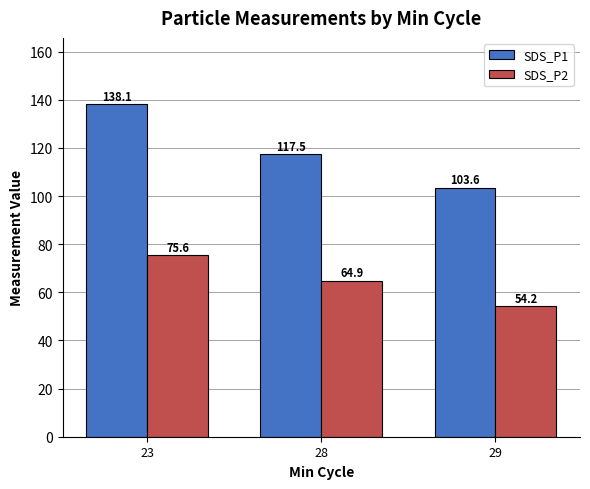

What is the maximum value shown in the chart?

138.1